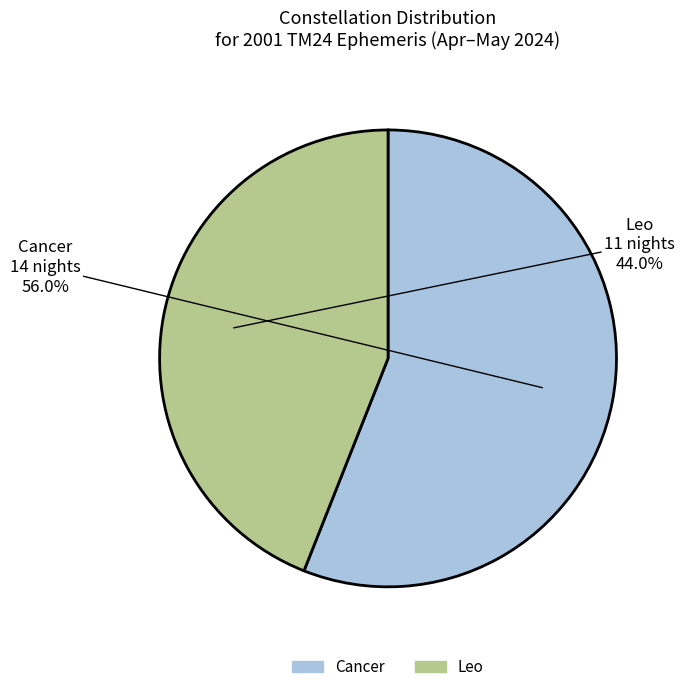

Is the sum of Cancer and Leo greater than half?

Yes